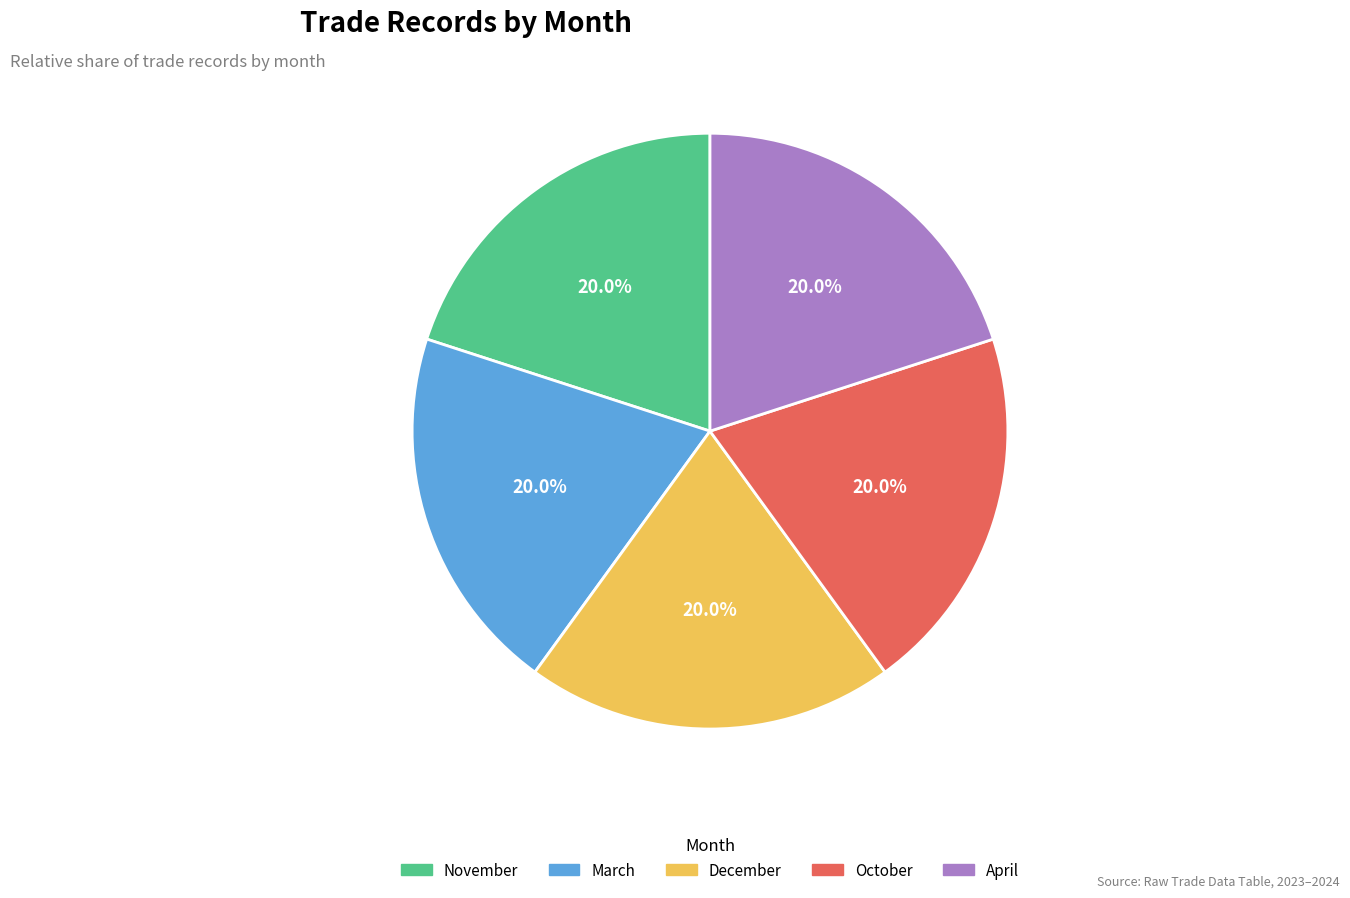

To the nearest percent, what is the difference between the December and November slice percentages?

0%